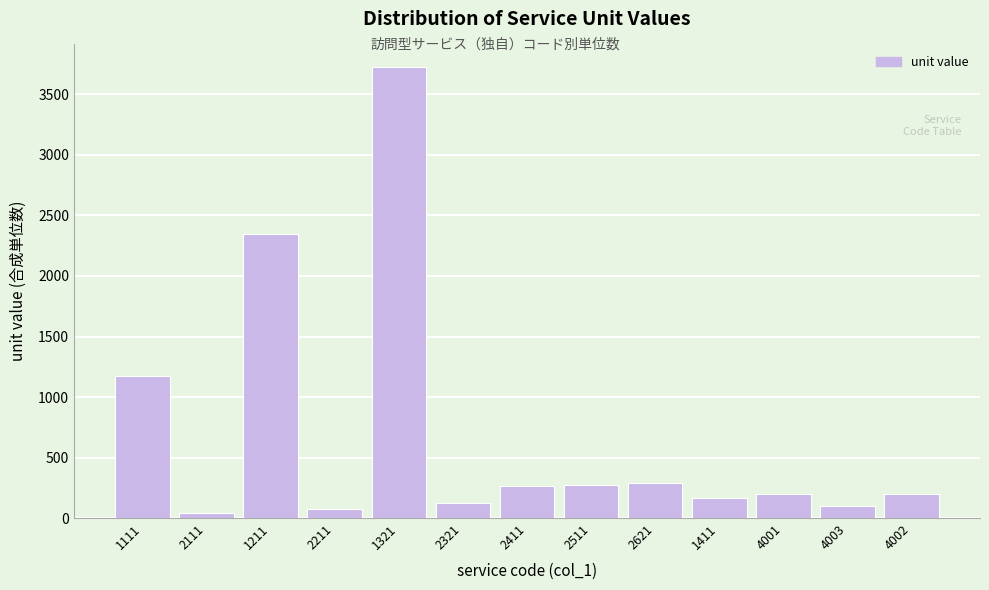

True or false: the data shows 268 at 2411.

True